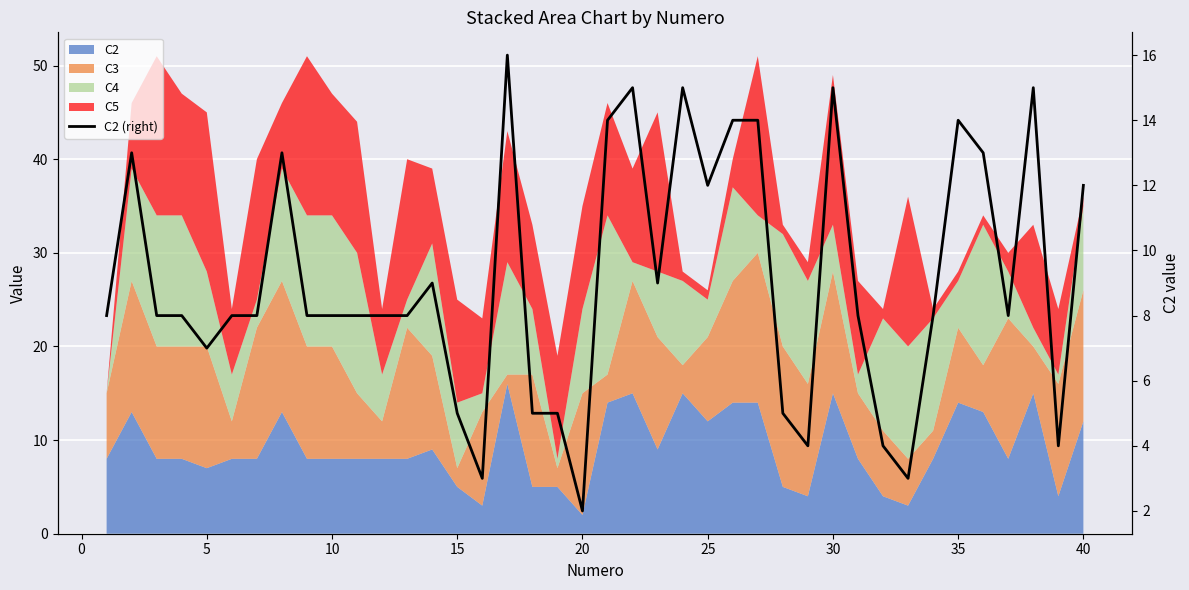

What value does the data have at 25?

8